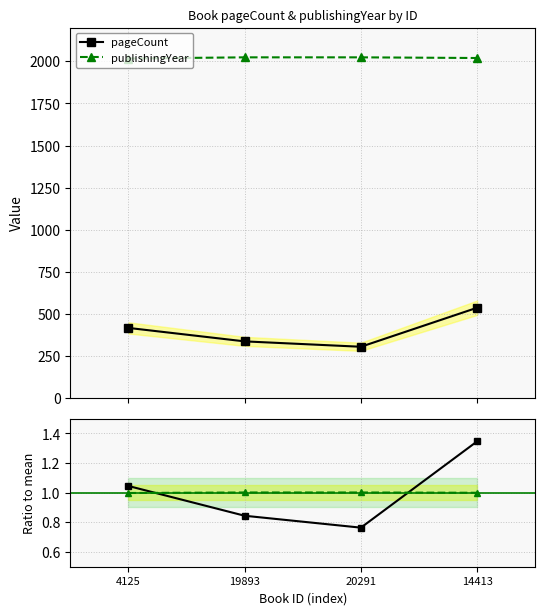

The publishingYear / mean series shows 1.0 at 19893. True or false?

True